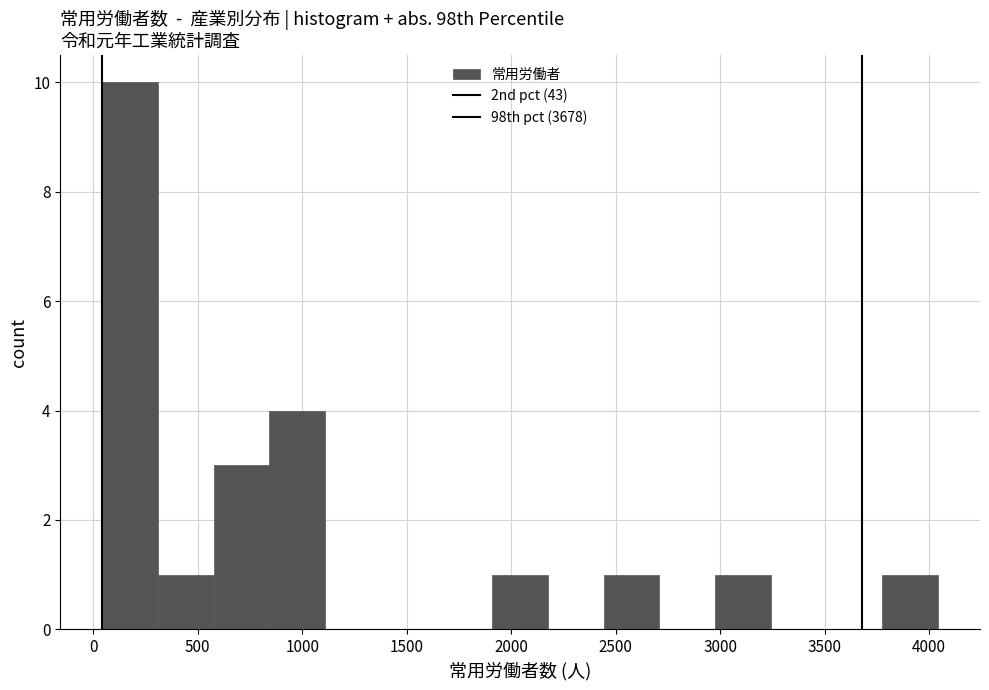

Reading left to right, transcribe this chart: for each bar, give the range it covers on the x-axis and its height. Neither the bar edges nor the heights are printed on the chart, so give them approximately, as read against the axes.

50 to 300: 10
300 to 600: 1
600 to 850: 3
850 to 1100: 4
1100 to 1400: 0
1400 to 1650: 0
1650 to 1900: 0
1900 to 2200: 1
2200 to 2450: 0
2450 to 2700: 1
2700 to 3000: 0
3000 to 3250: 1
3250 to 3500: 0
3500 to 3800: 0
3800 to 4050: 1